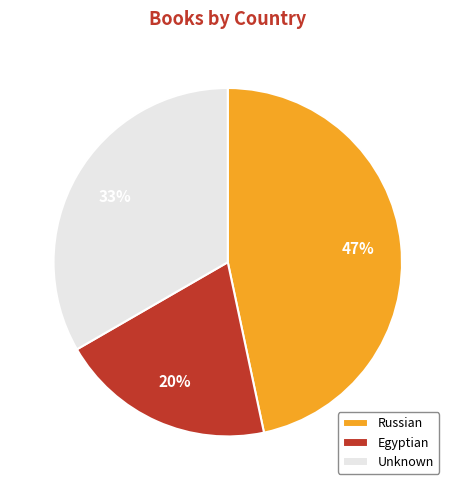

How many segments does this pie chart have?

3